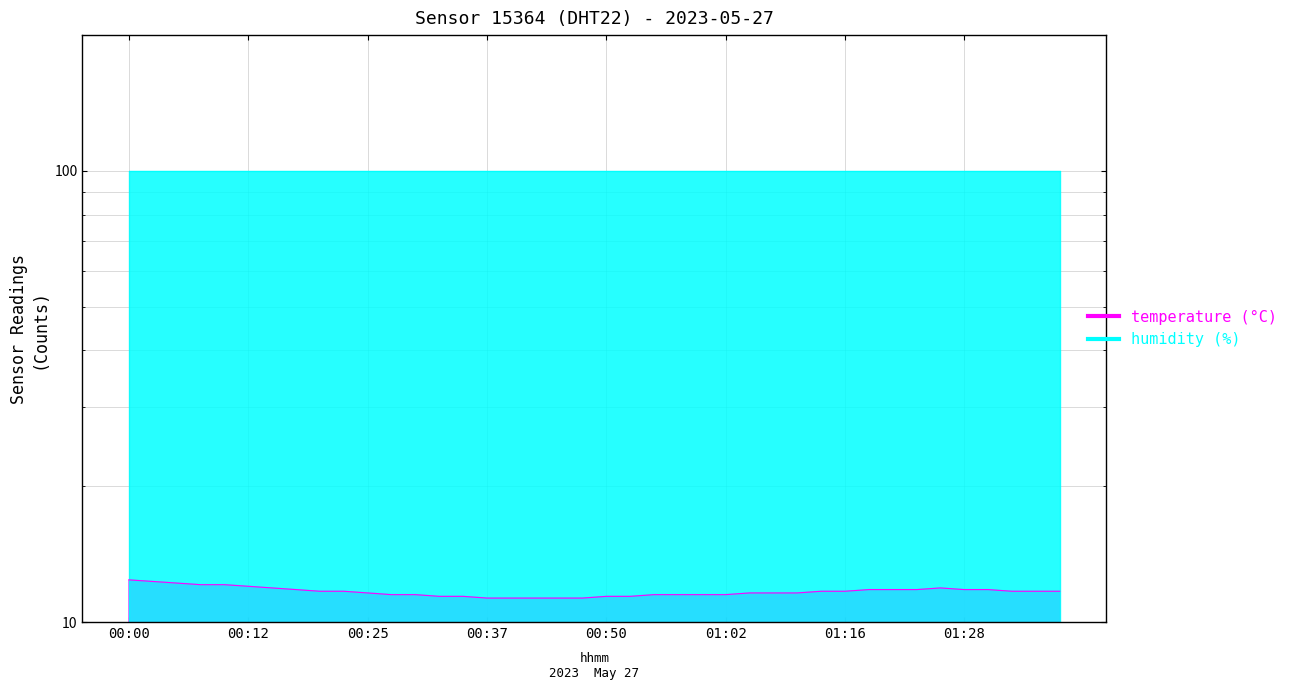

At which category does the data reach its first local peak?

01:26